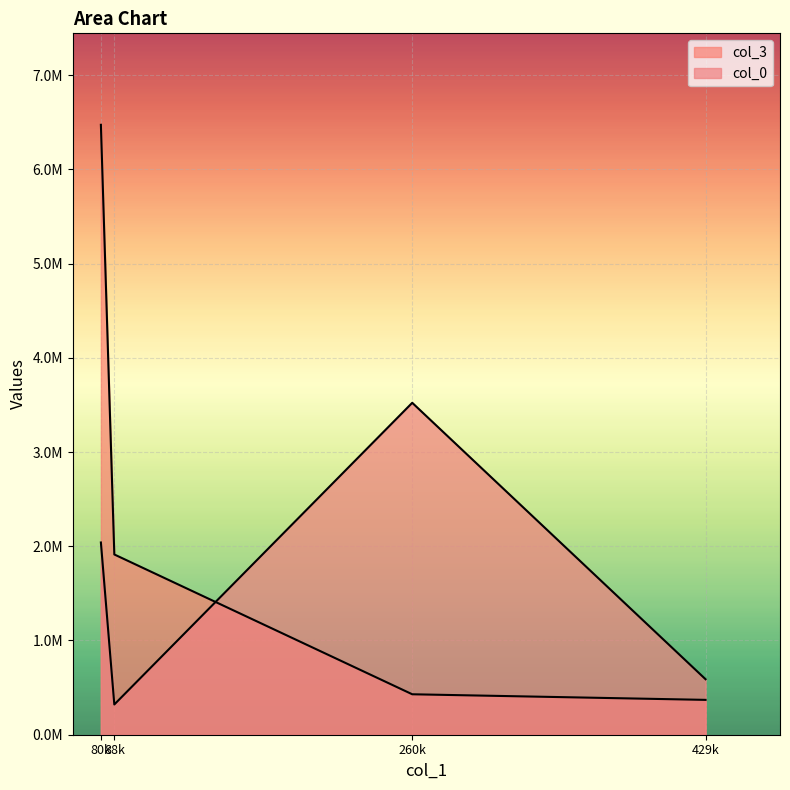

The value of col_3 at 0 is 1230917.8. True or false?

False